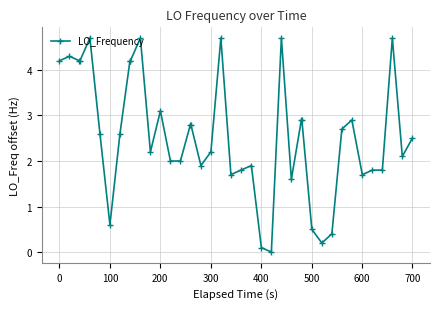

What is the average value?

2.6